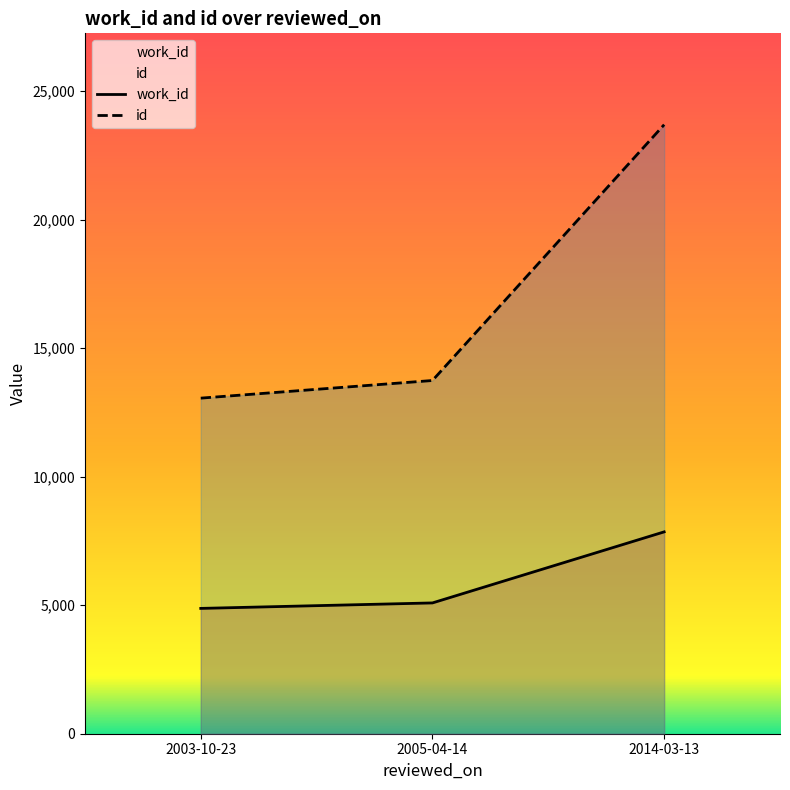

How many lines are shown in the chart?

2